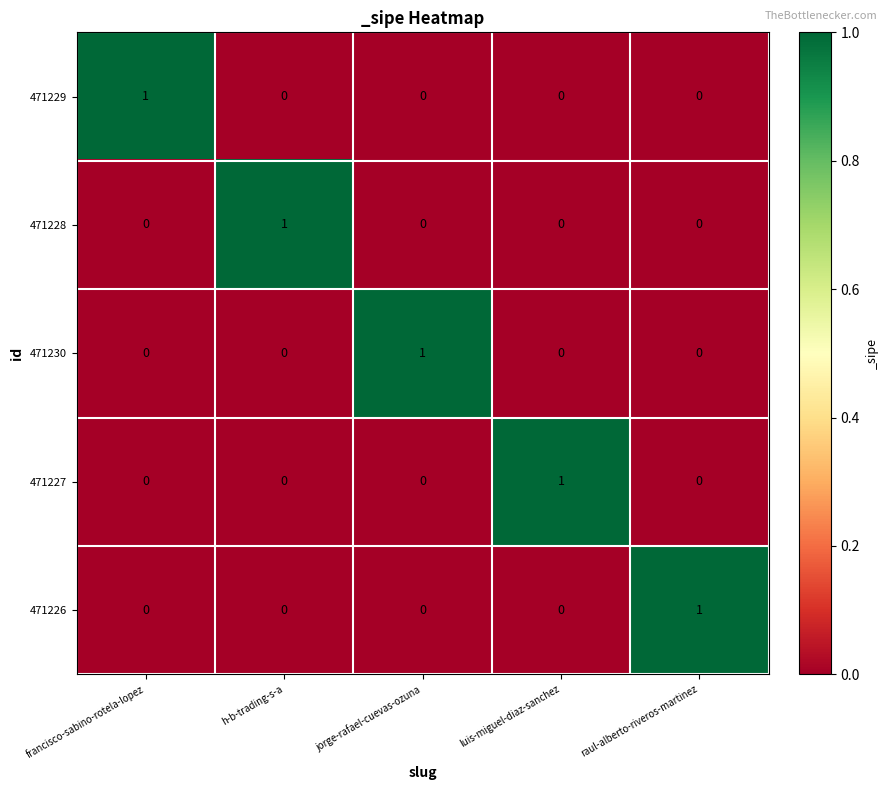

Is it true that 471226 equals -1 at jorge-rafael-cuevas-ozuna?

False